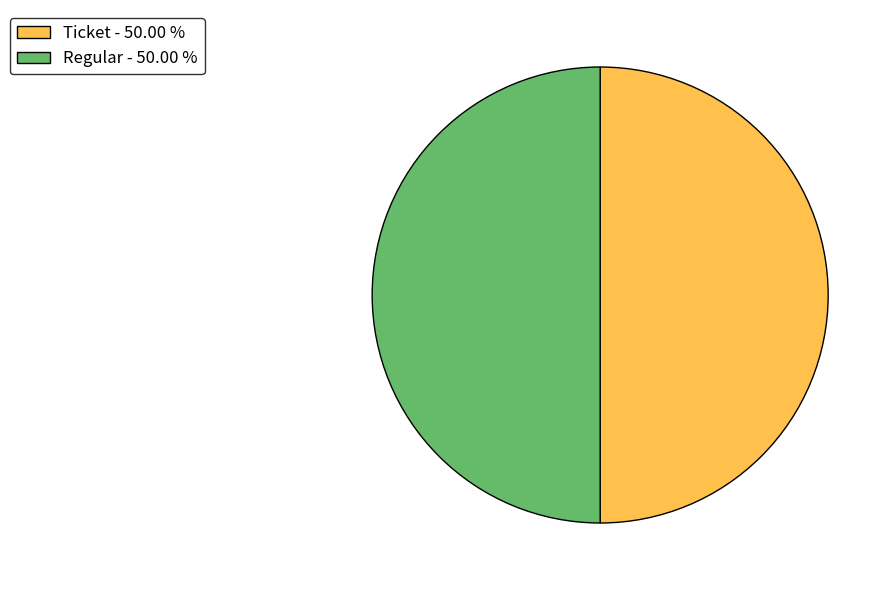

Approximately how many times larger is the value at Regular - 50.00 % compared to Ticket - 50.00 %?

1.0